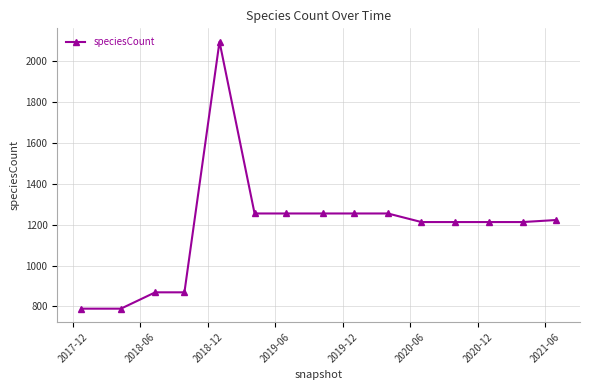

What is the maximum value shown in the chart?

2096